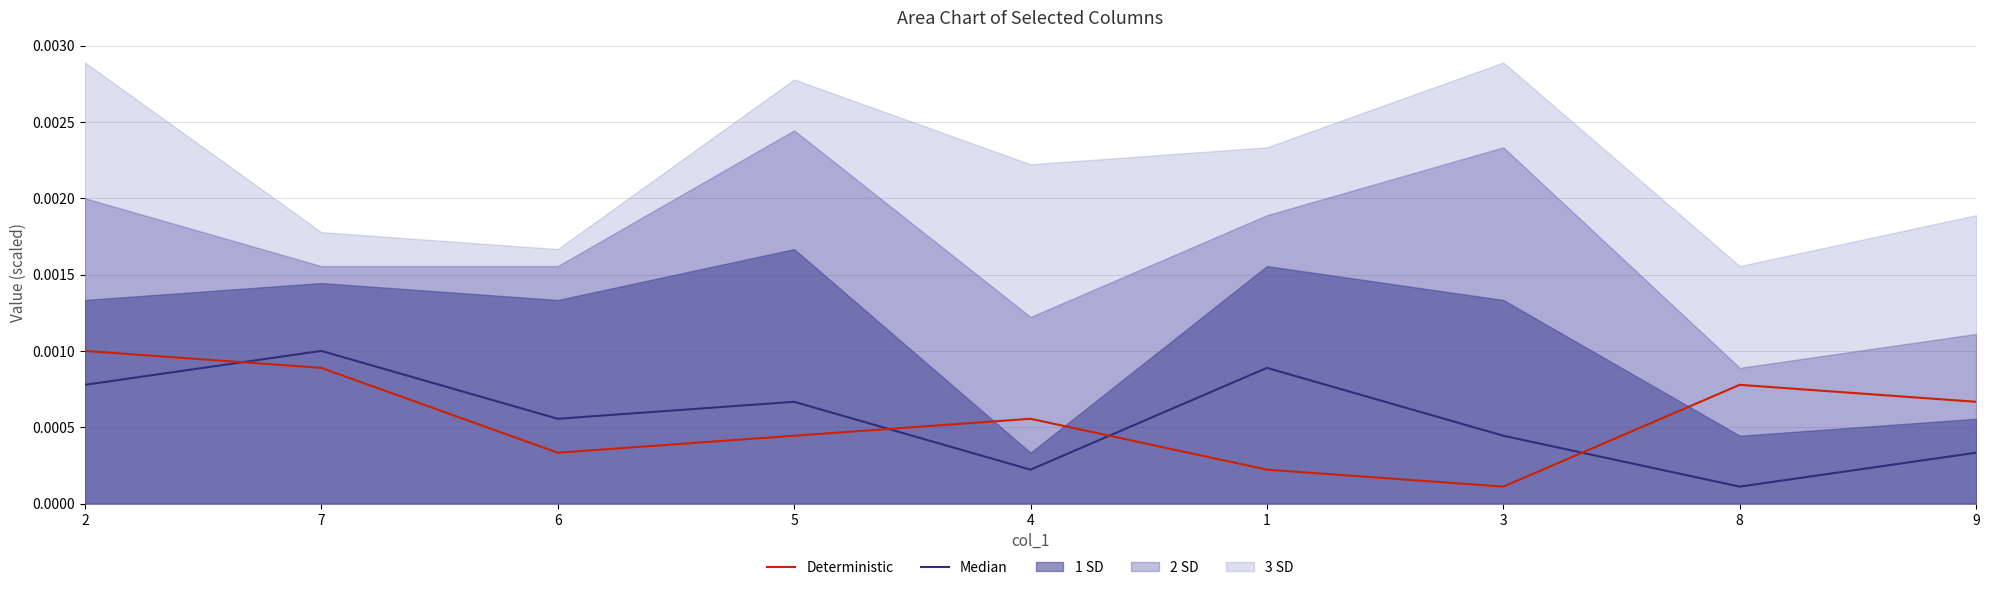

Which series ends up on top after the final intersection of Median and Deterministic?

Deterministic